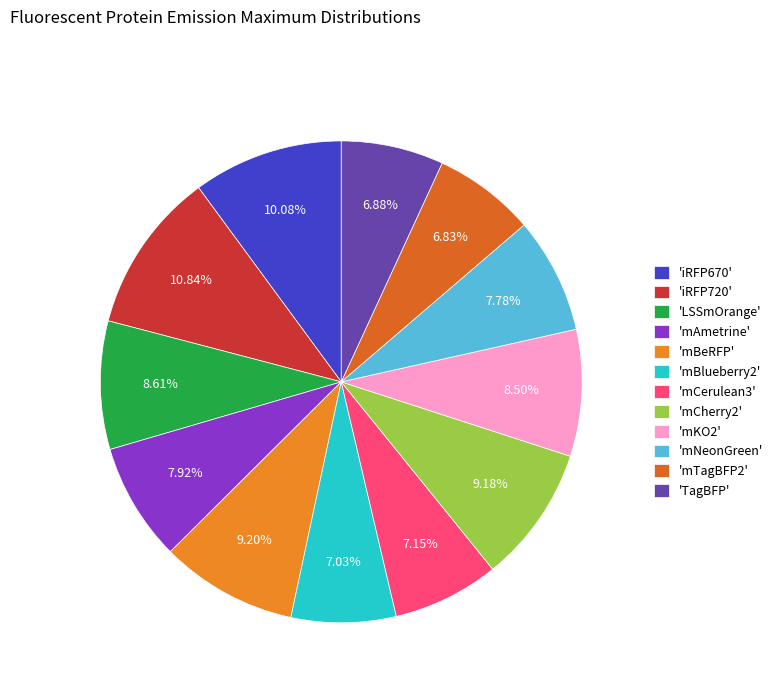

What is the largest slice in the pie chart?

'iRFP720'